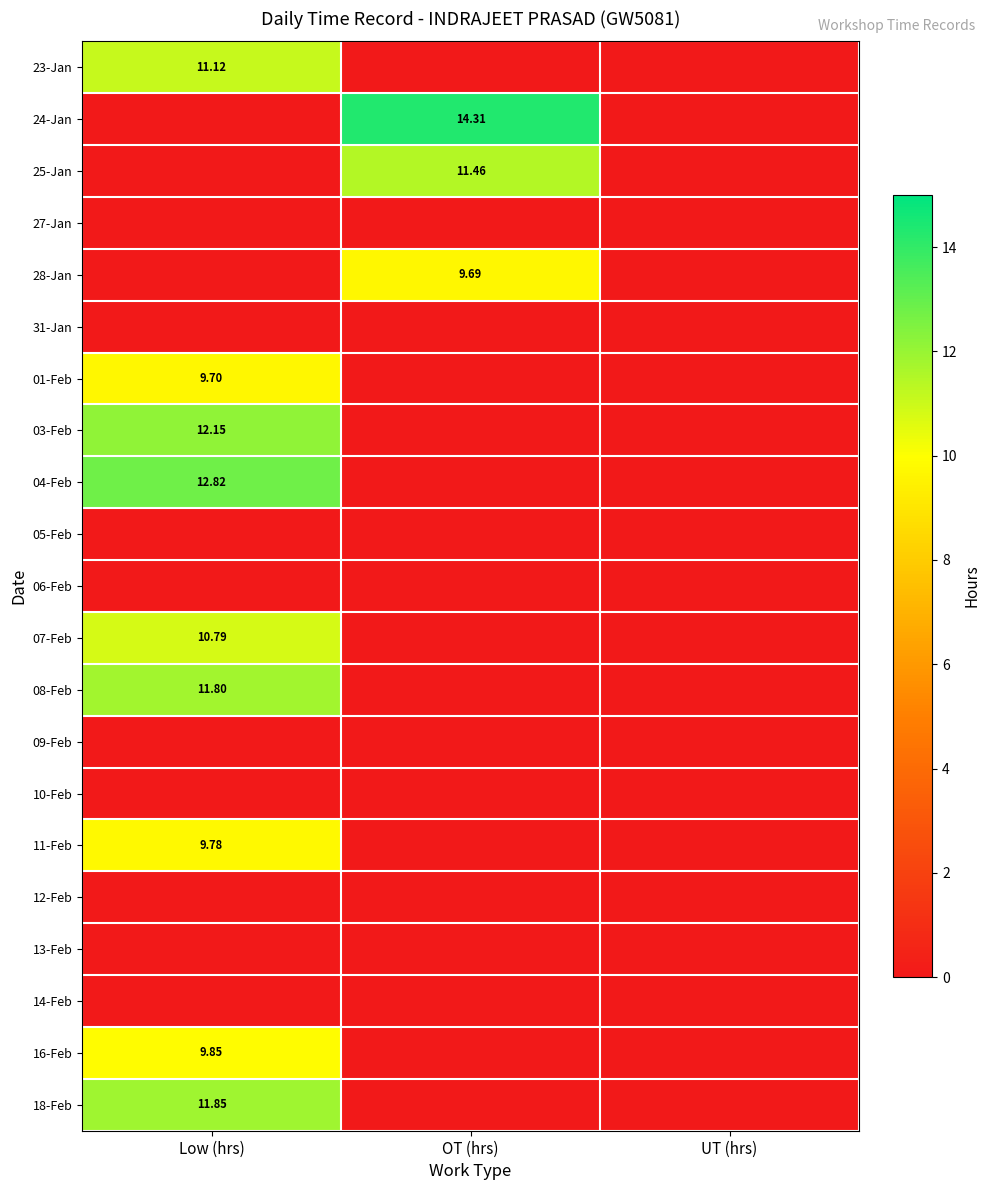

Which category has the lowest value in the 11-Feb series?

OT (hrs)